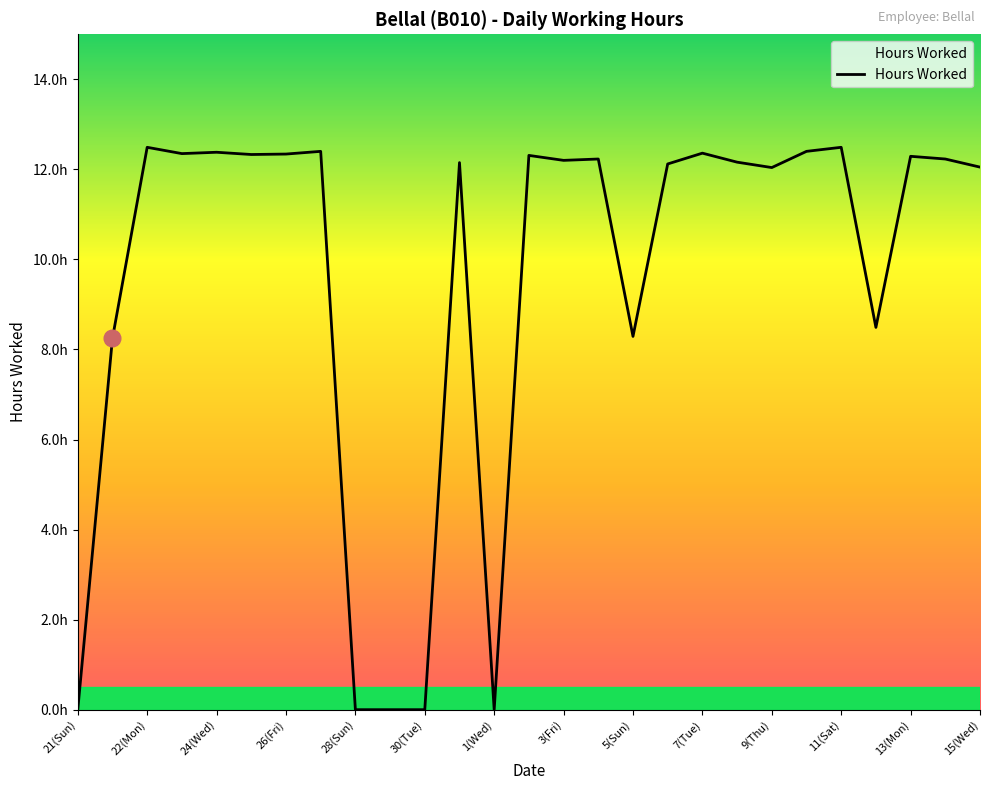

Does the chart have visible grid lines?

No